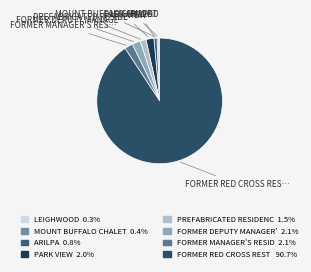

How many segments does this pie chart have?

8